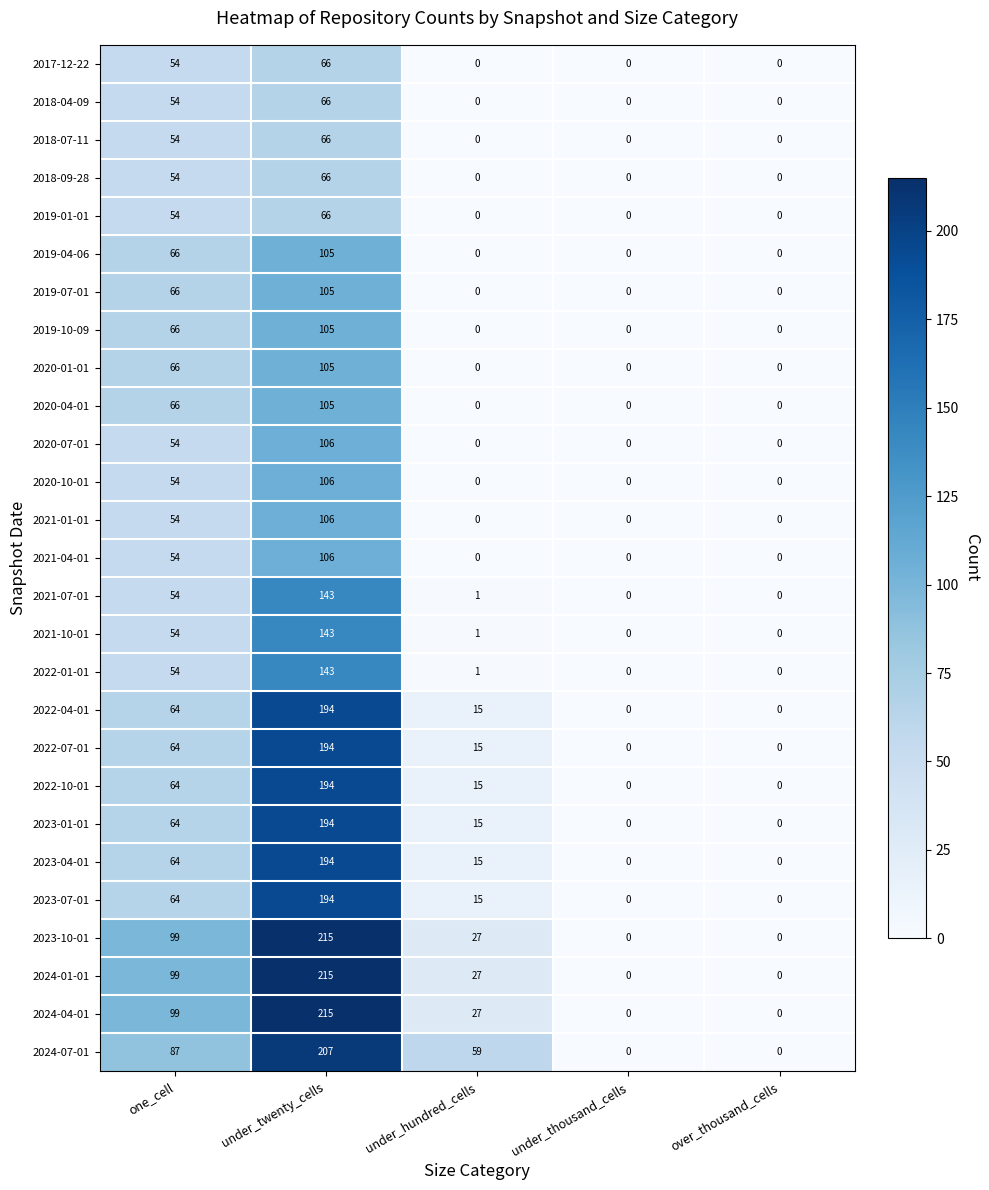

How many distinct data groups are displayed?

27